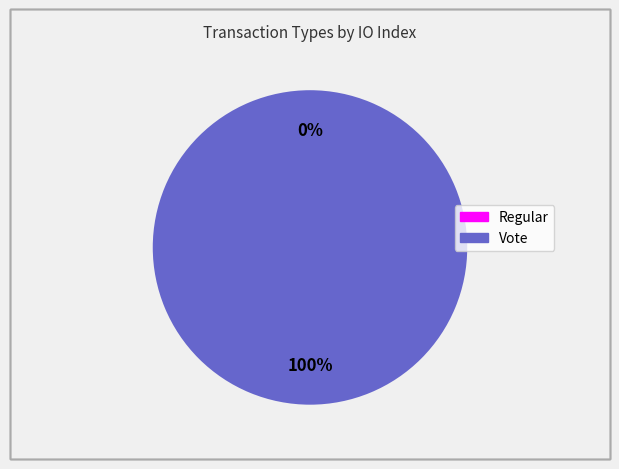

What percentage is the Vote slice, to the nearest percent?

100%